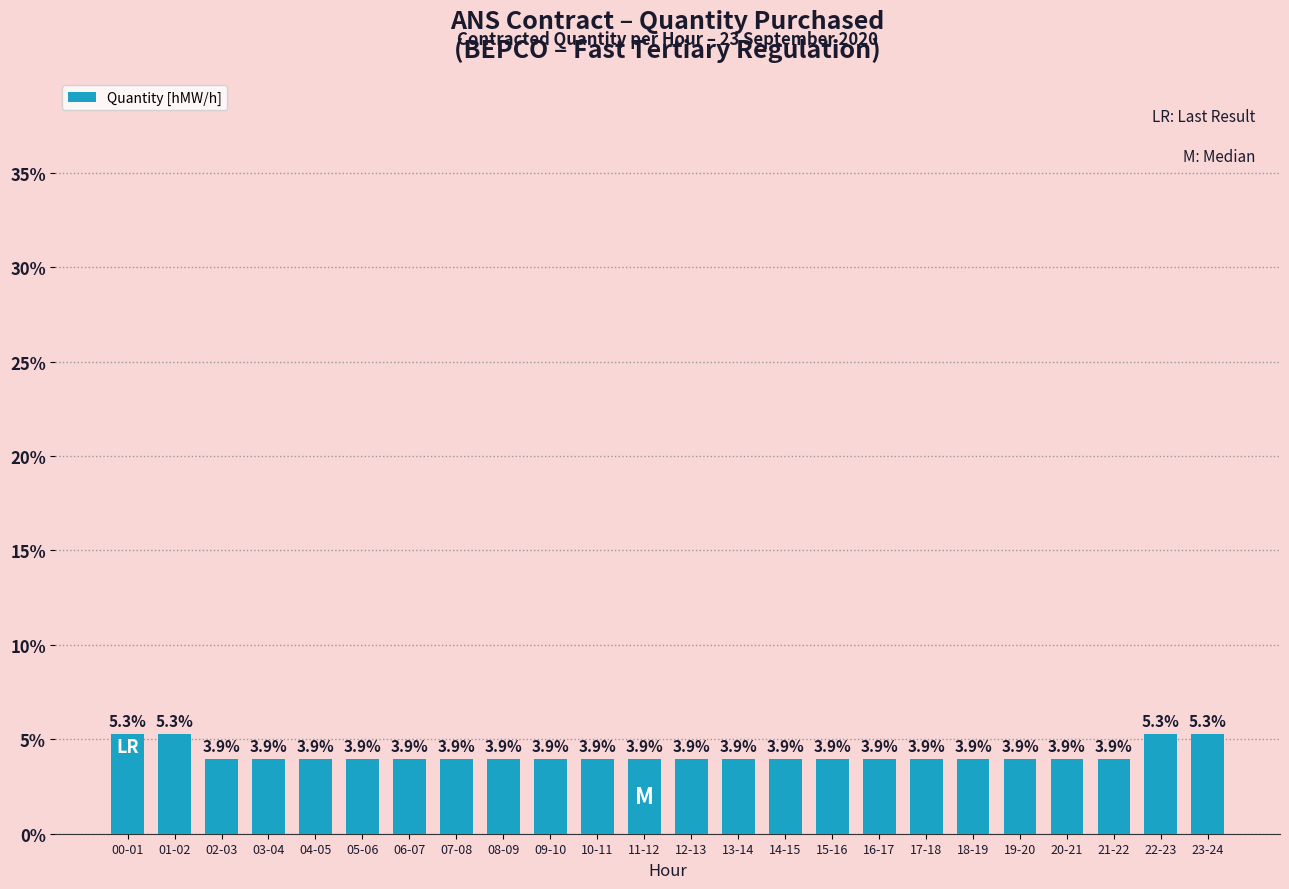

True or false: the data shows 1.9 at 18-19.

False